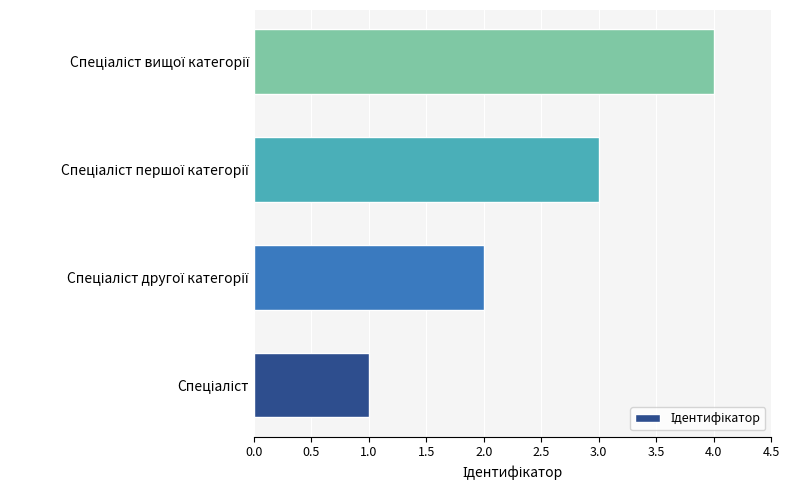

What is the smallest value displayed?

1